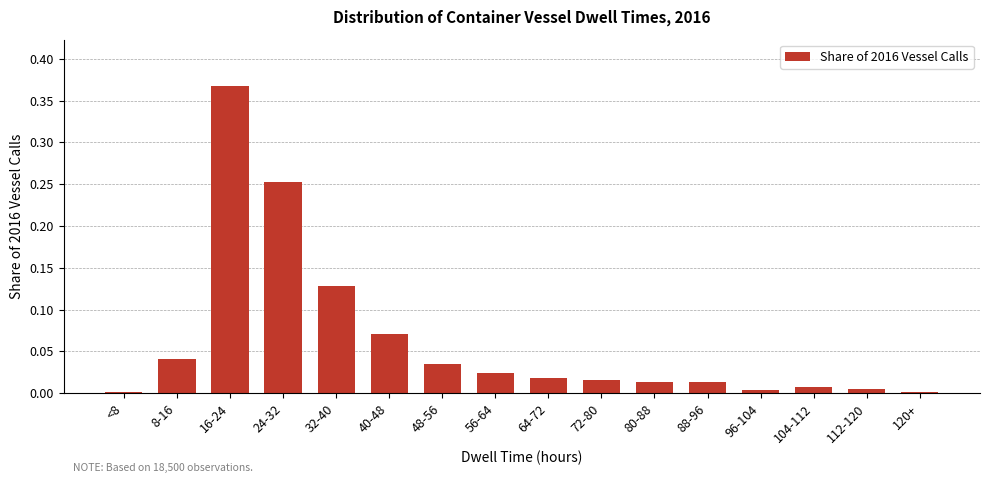

True or false: the data shows 0.2 at 32-40.

False